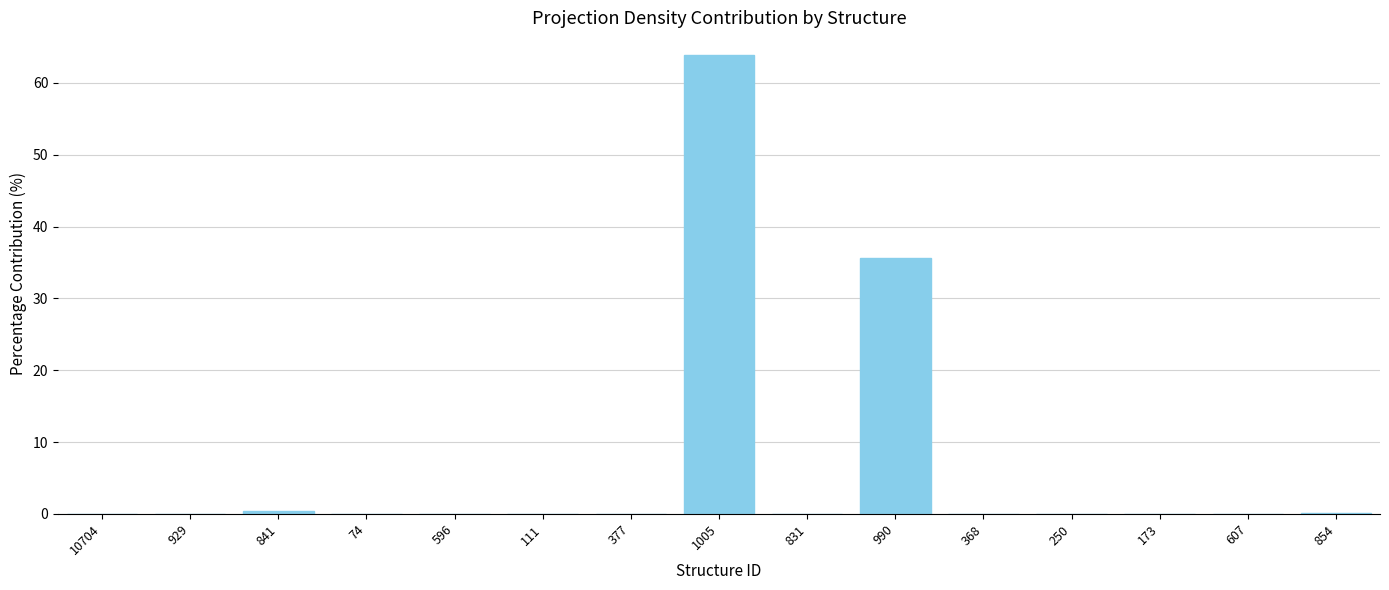

At which label is the value closest to 31?

990